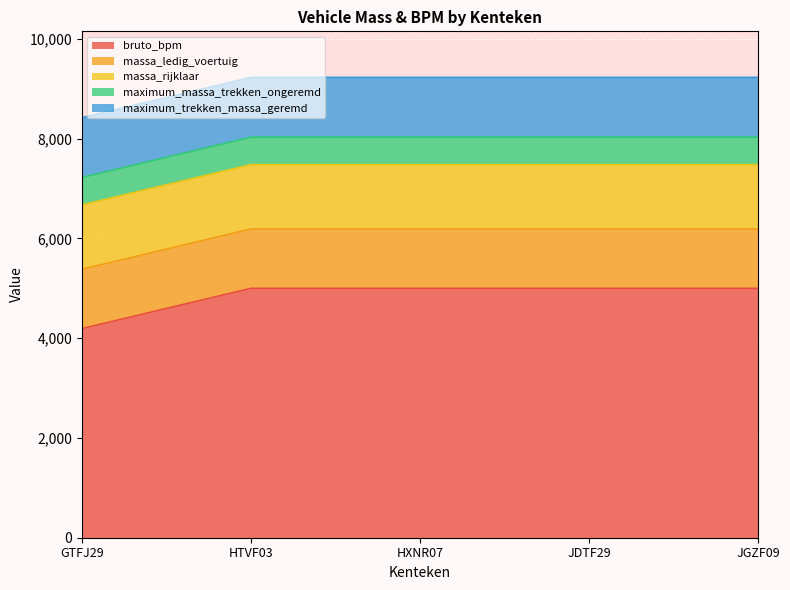

True or false: massa_rijklaar has a value of 402 at GTFJ29.

False